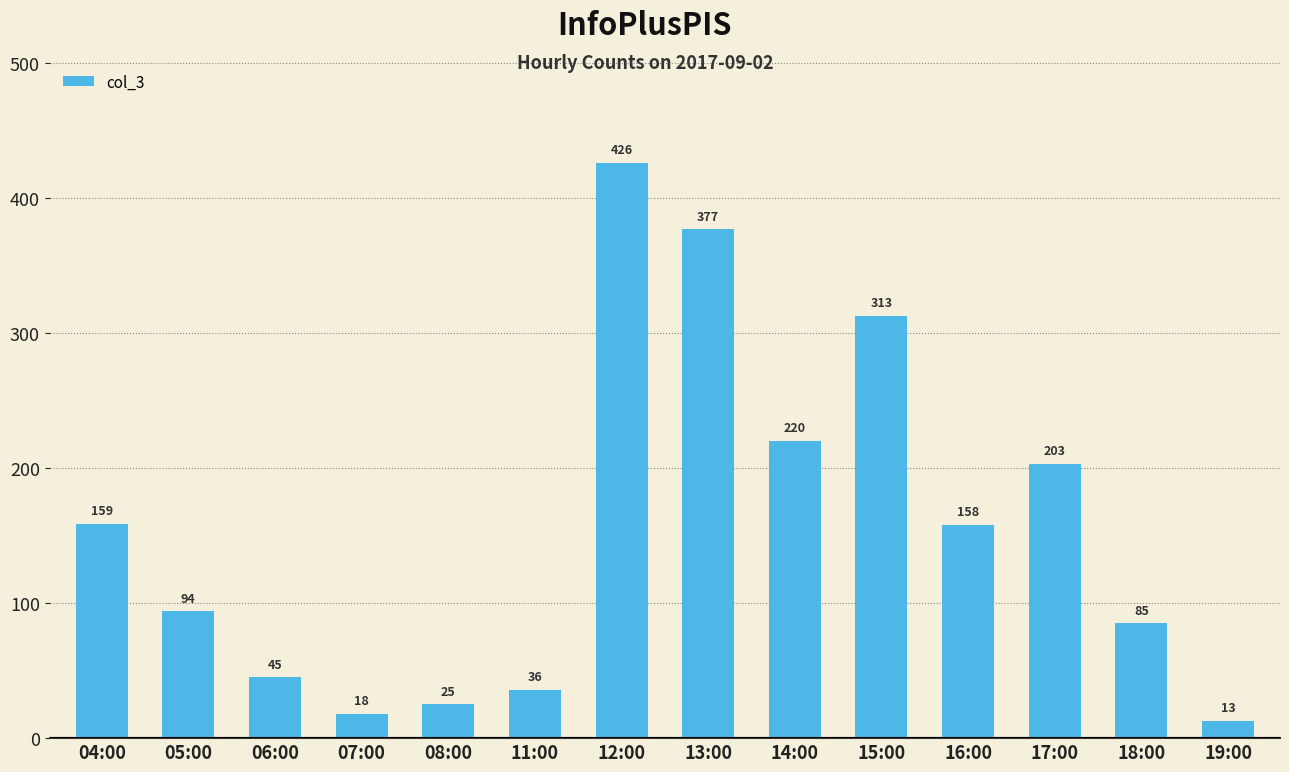

List the labels in order of value, smallest first.

19:00, 07:00, 08:00, 11:00, 06:00, 18:00, 05:00, 16:00, 04:00, 17:00, 14:00, 15:00, 13:00, 12:00